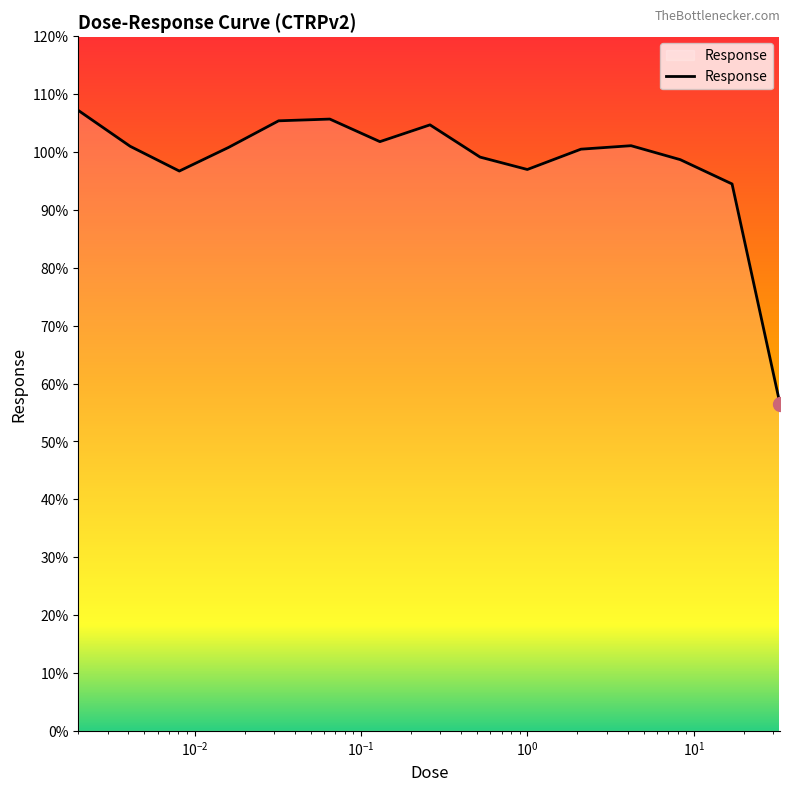

Count the number of categories in the chart.

15